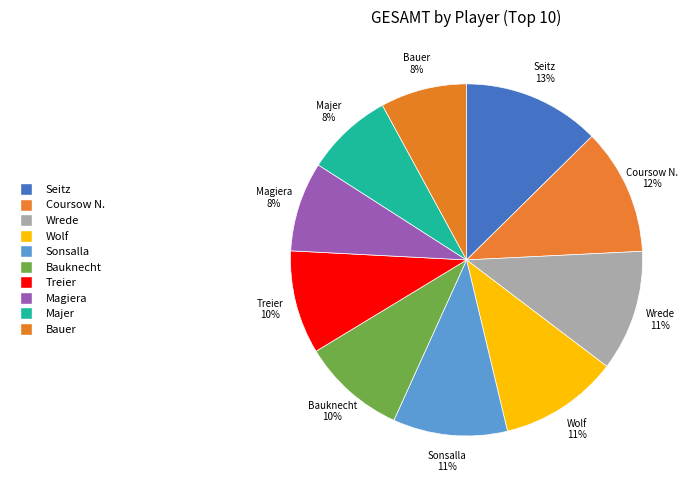

Combined, do Wolf and Bauknecht account for over 50%?

No